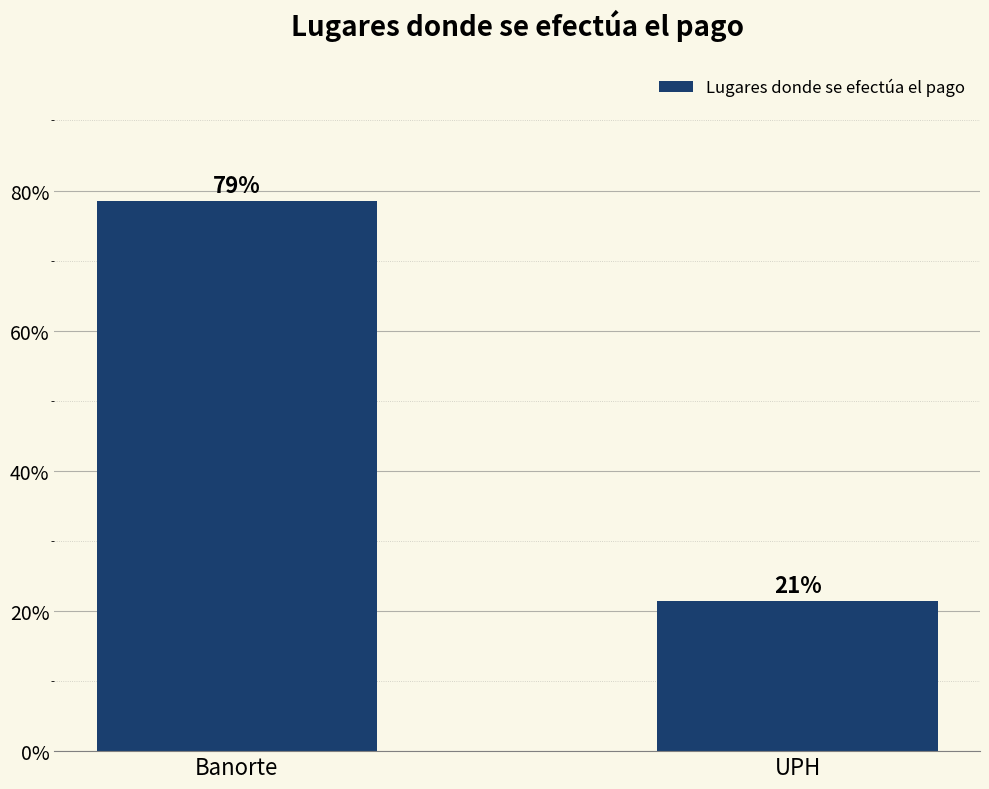

What is the sum of the values at UPH and Banorte?

100.0